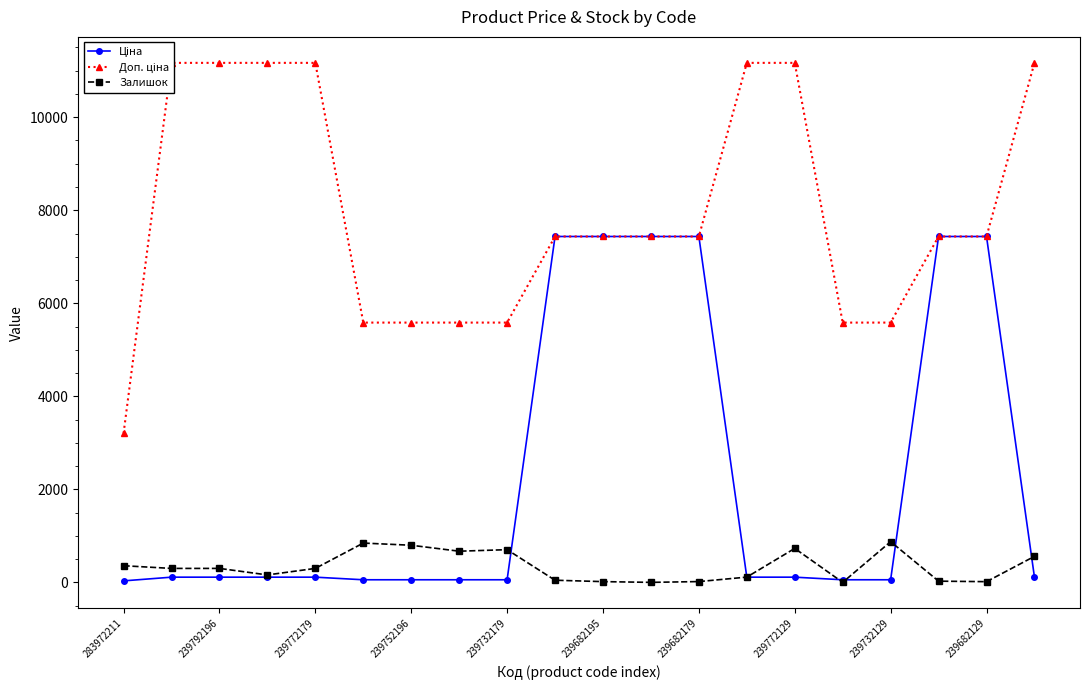

True or false: Залишок has more than 1 points higher than both neighbors.

True